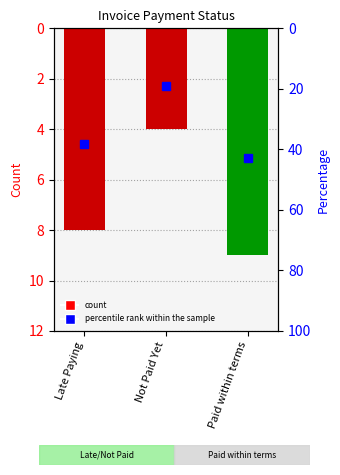

How many data points in Count are less than 8?

1